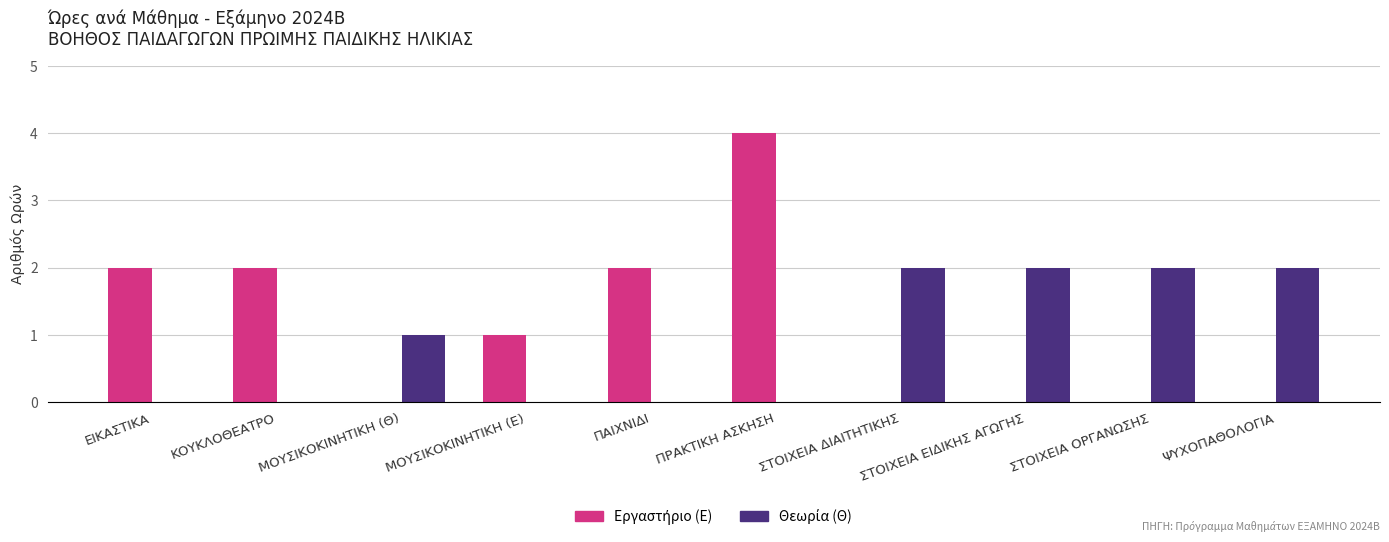

The value of Θεωρία (Θ) at ΚΟΥΚΛΟΘΕΑΤΡΟ is 0. True or false?

True